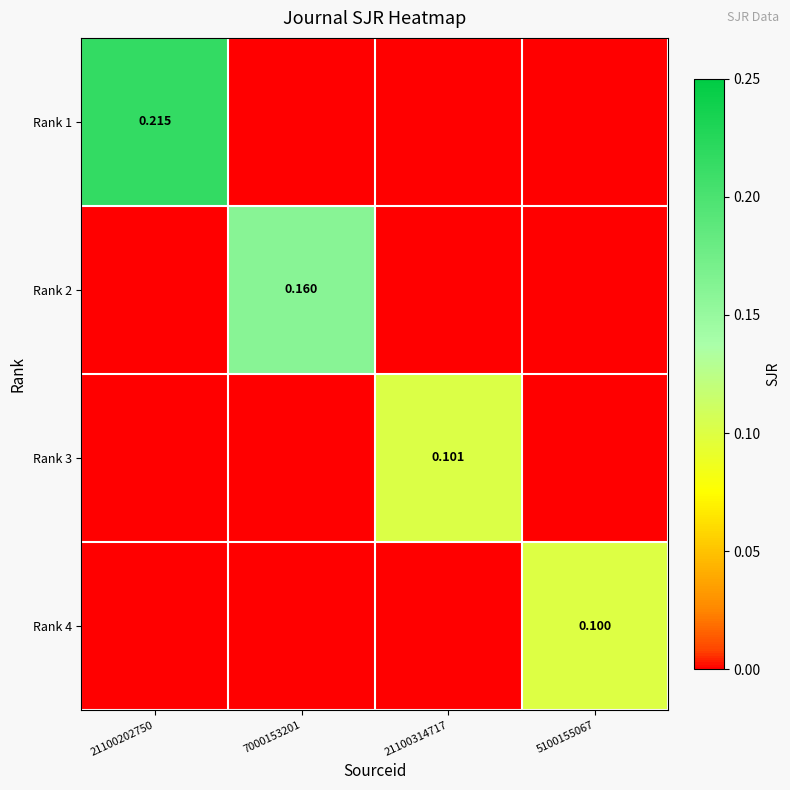

What is the sum of all Rank 3 values?

0.1